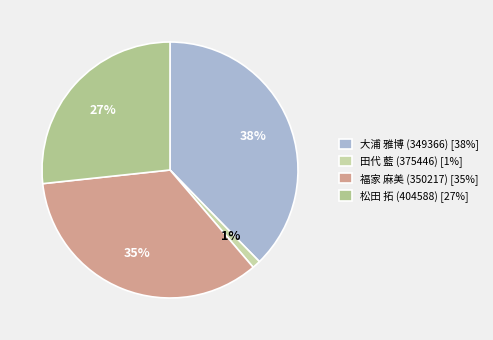

Does any single category account for the majority?

No